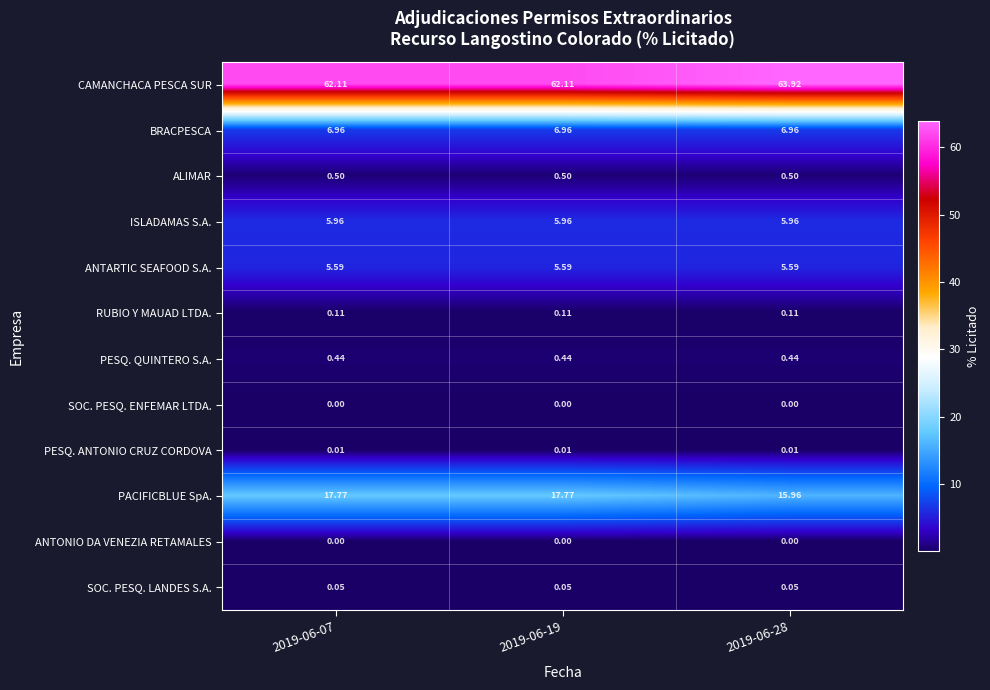

Is the value of SOC. PESQ. ENFEMAR LTDA. at 2019-06-07 greater than the value of SOC. PESQ. LANDES S.A. at 2019-06-07?

No